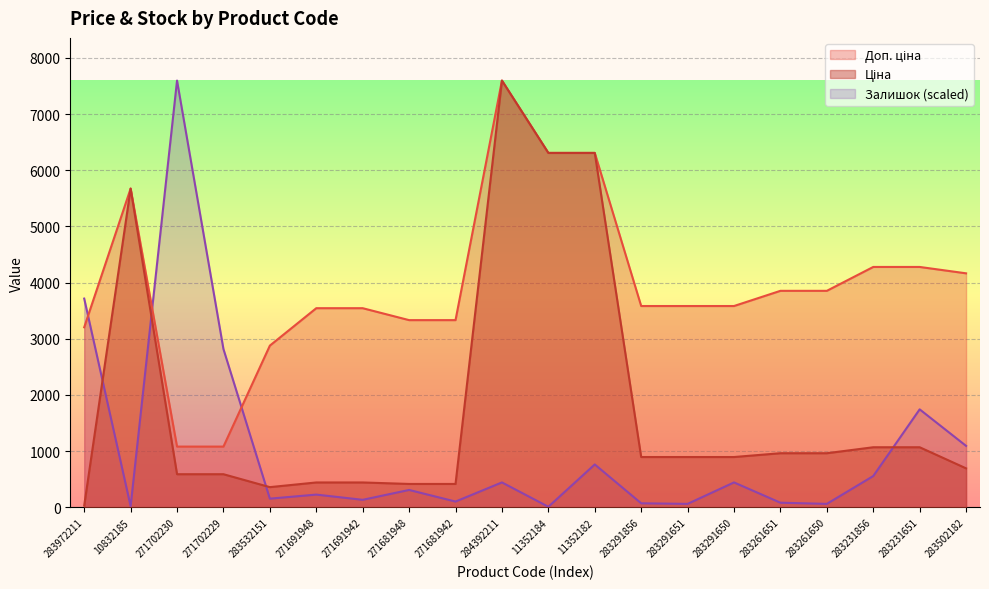

How many lines are shown in the chart?

3